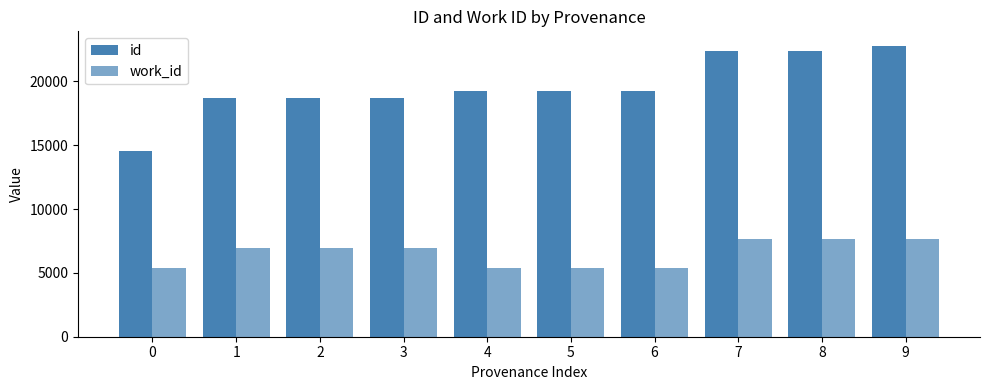

Reading left to right, transcribe all the data shown in this chart.

id: 14508	18684	18695	18699	19239	19240	19243	22374	22375	22777
work_id: 5408	6939	6939	6939	5345	5345	5345	7625	7625	7677